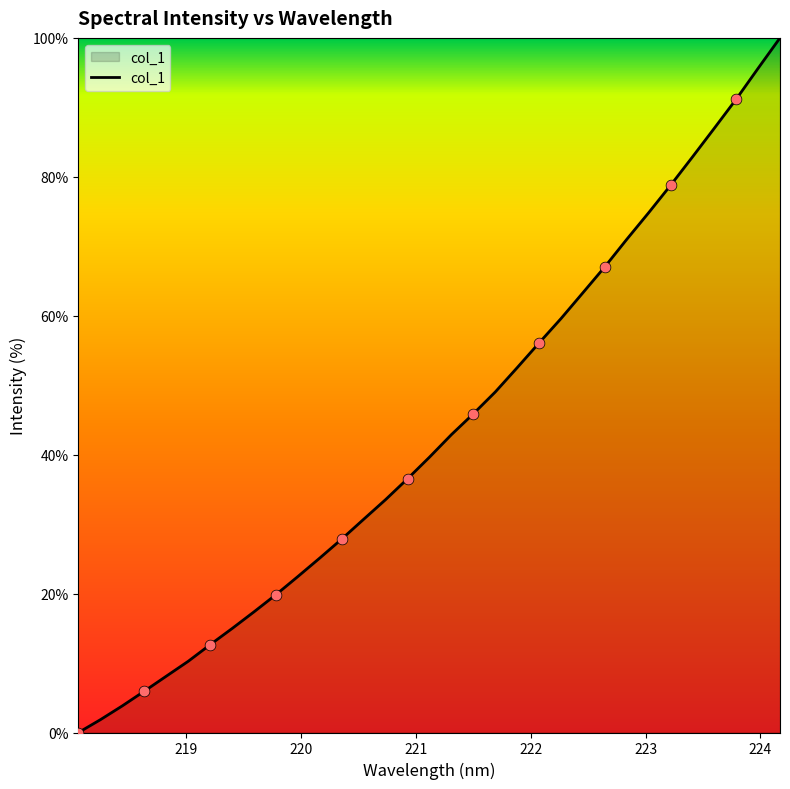

What is the difference between the maximum and minimum values?

100.0